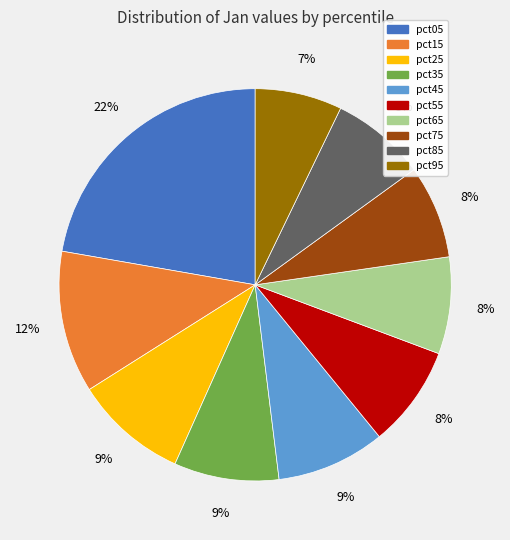

To the nearest percent, what percentage of the pie is pct25?

9%